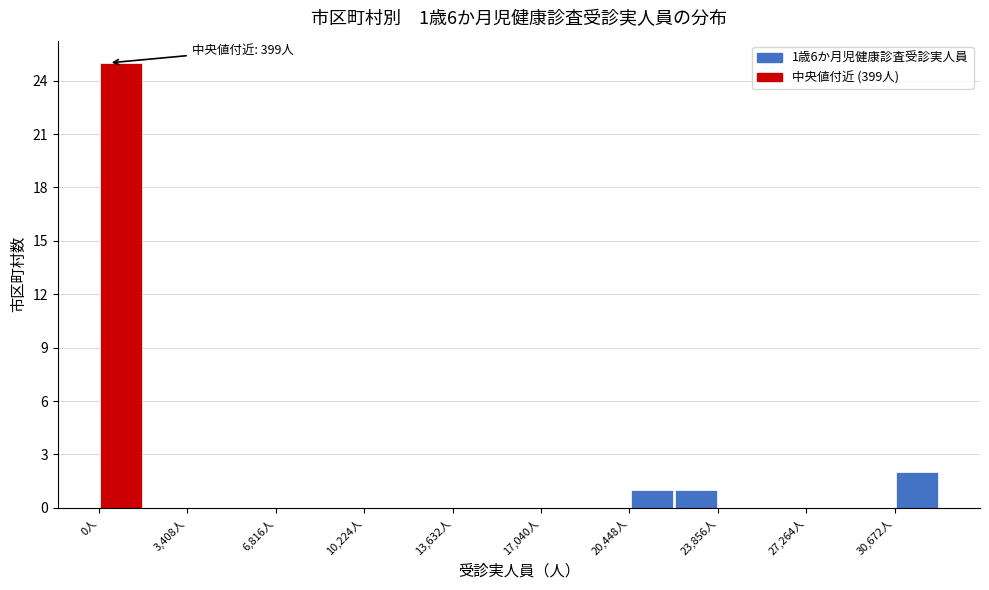

Around what value on the x-axis is the tallest bar? Give the approximate position of its centre, as read against the axis.

1000